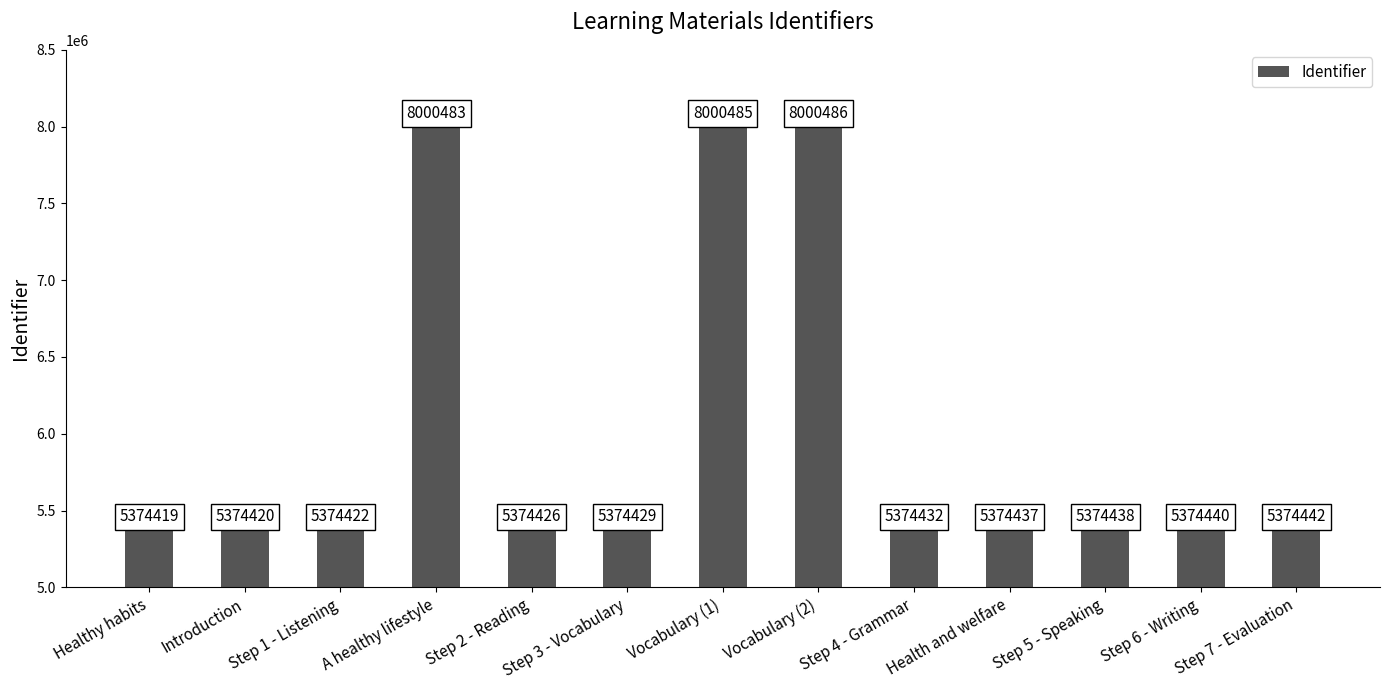

Is it true that the value at A healthy lifestyle is 8000483?

True